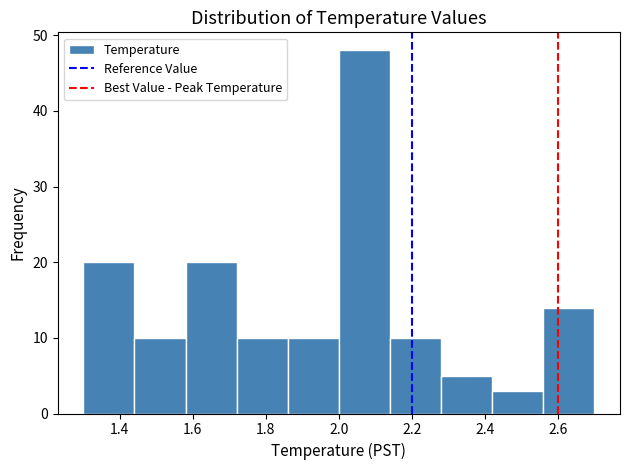

Reading left to right, transcribe this chart: for each bar, give the range it covers on the x-axis and its height. The values are not printed on the chart, so give them approximately, as read against the axis.

1.30 to 1.44: 20
1.44 to 1.58: 10
1.58 to 1.72: 20
1.72 to 1.86: 10
1.86 to 2.00: 10
2.00 to 2.14: 48
2.14 to 2.28: 10
2.28 to 2.42: 5
2.42 to 2.56: 3
2.56 to 2.70: 14